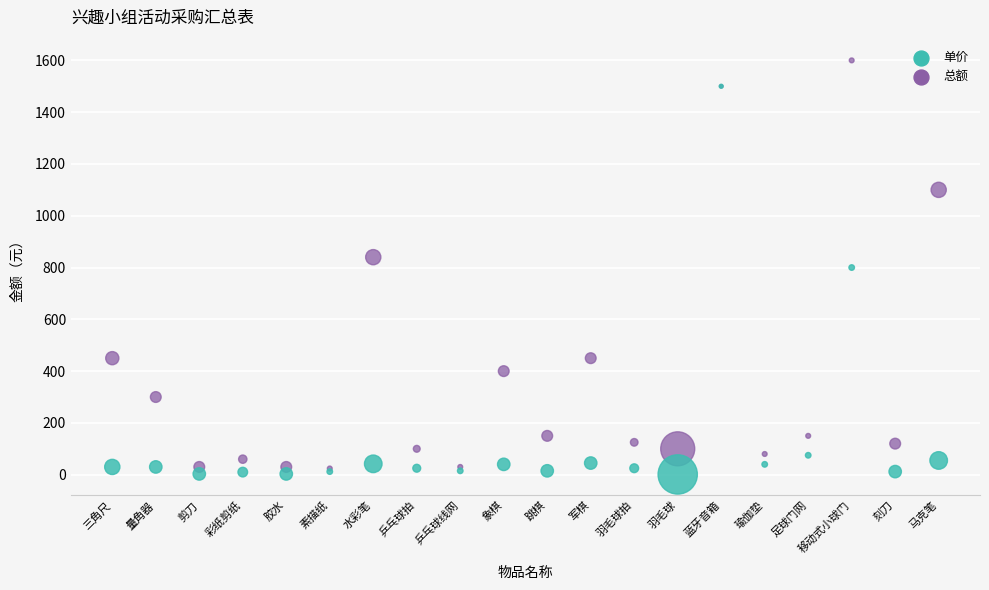

In the 单价 series, what Y value is closest to 750?

800